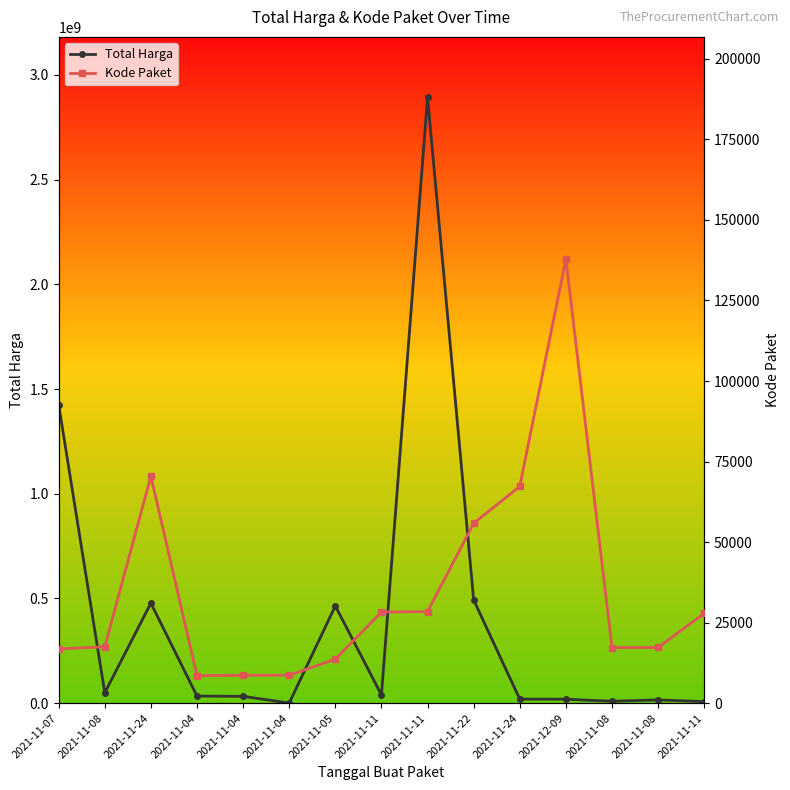

What is the approximate value of Kode Paket at 2021-11-11, to the nearest 100?

28300